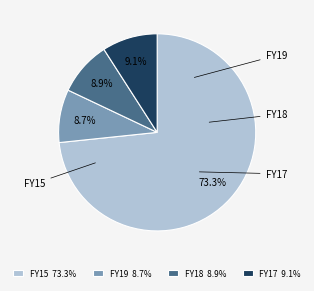

What is the ratio of the value at FY18 to the value at FY19?

1.0